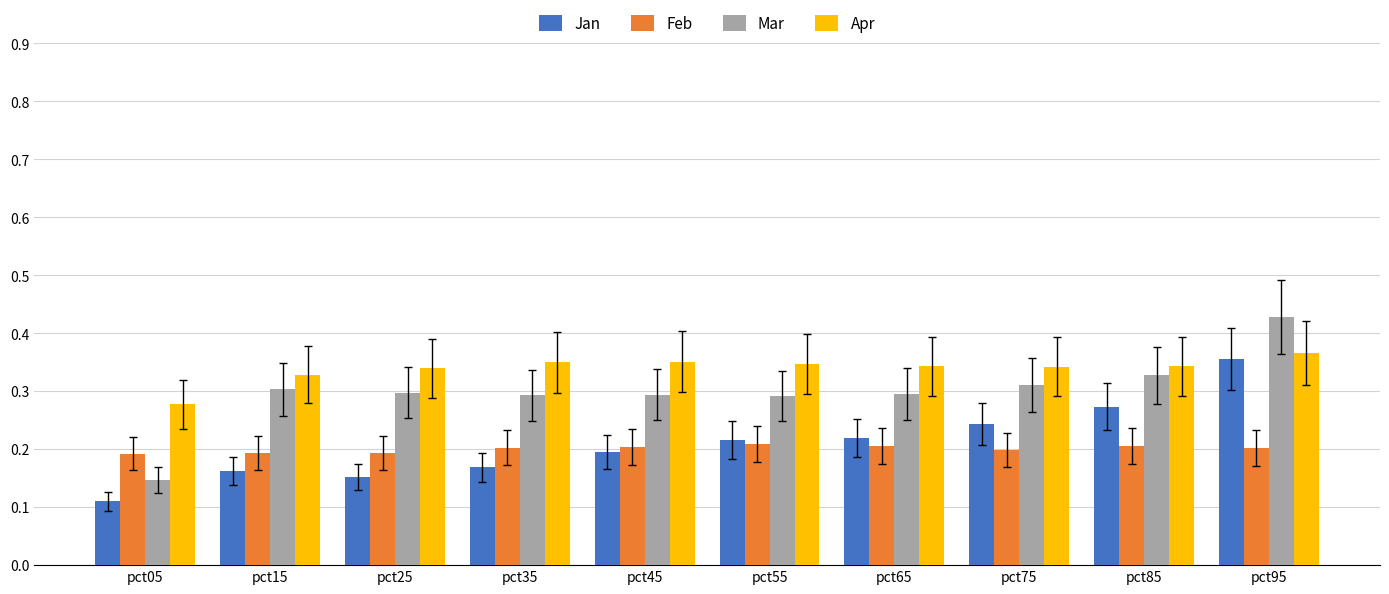

What are all the series names shown in the legend?

Jan, Feb, Mar, Apr